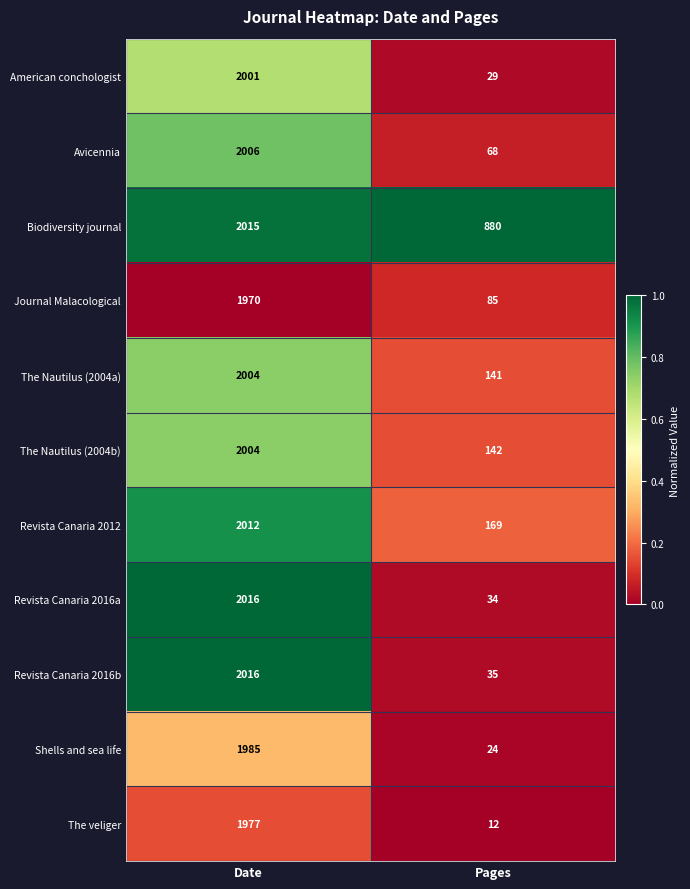

Which label corresponds to the largest value in the chart?

Date